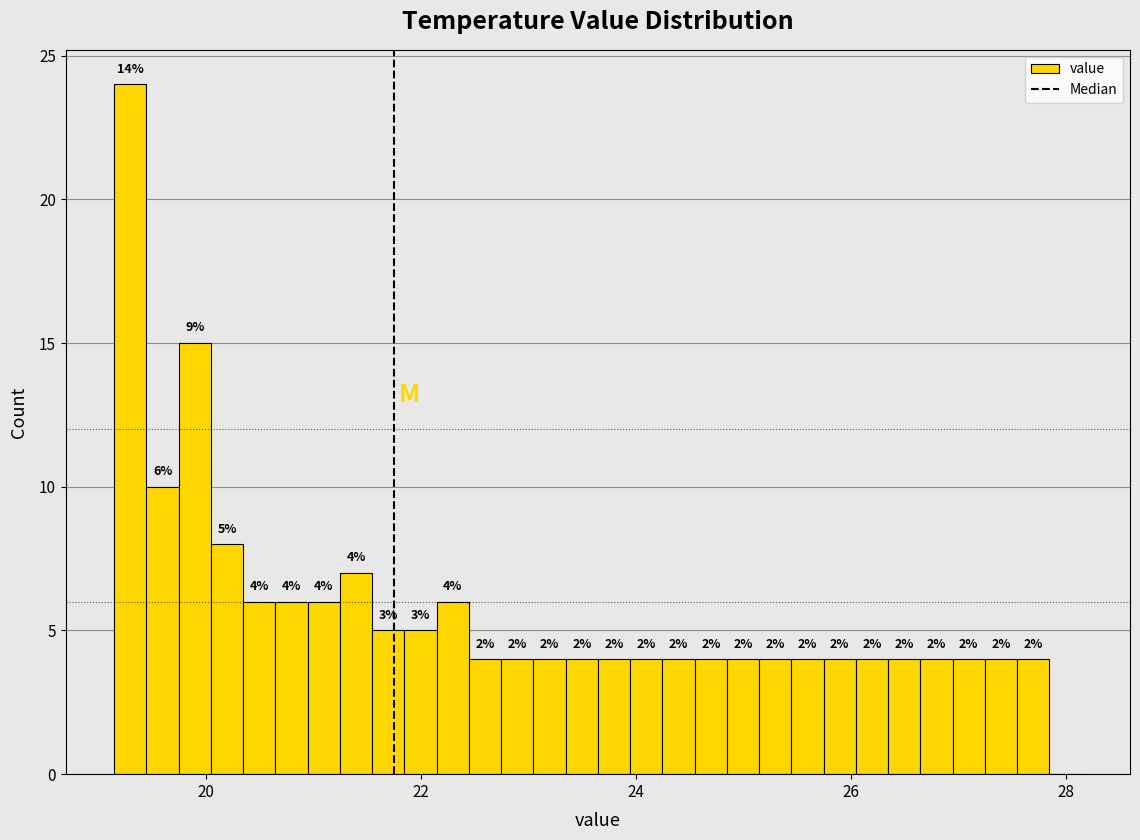

Read against the x-axis, roughly where is the centre of the tallest bar?

19.4